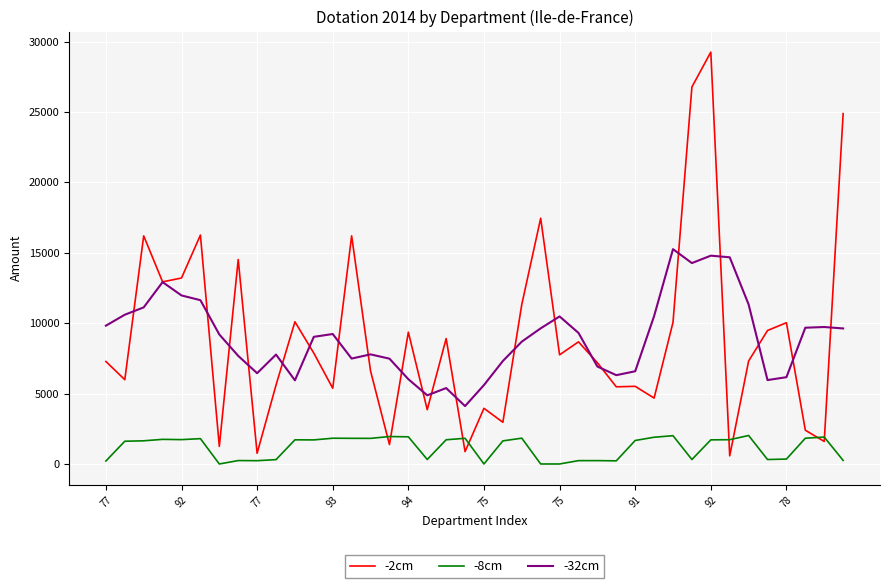

True or false: -8cm and -32cm cross at least once.

False